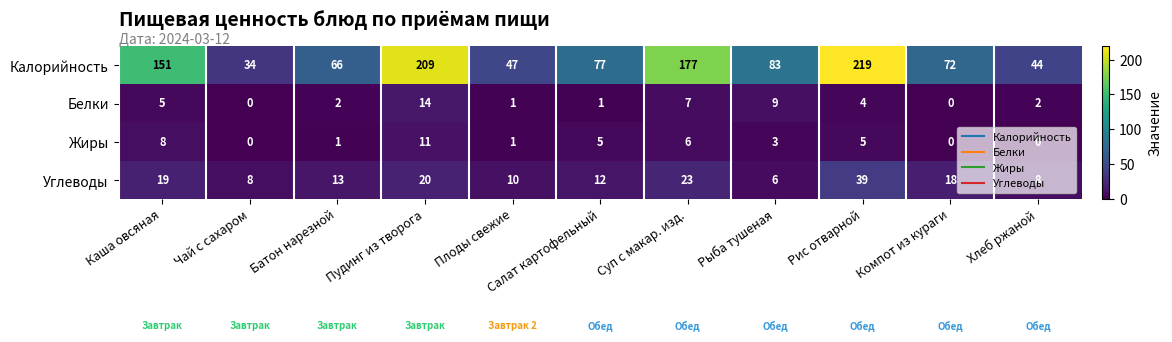

List the series in order of their peak value, highest first.

Калорийность, Углеводы, Белки, Жиры